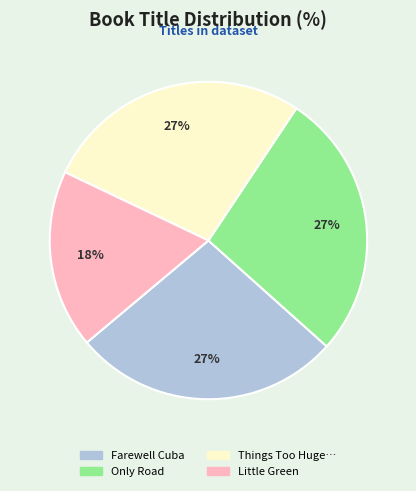

To the nearest percent, what is the difference between the largest and smallest slice percentages?

9%